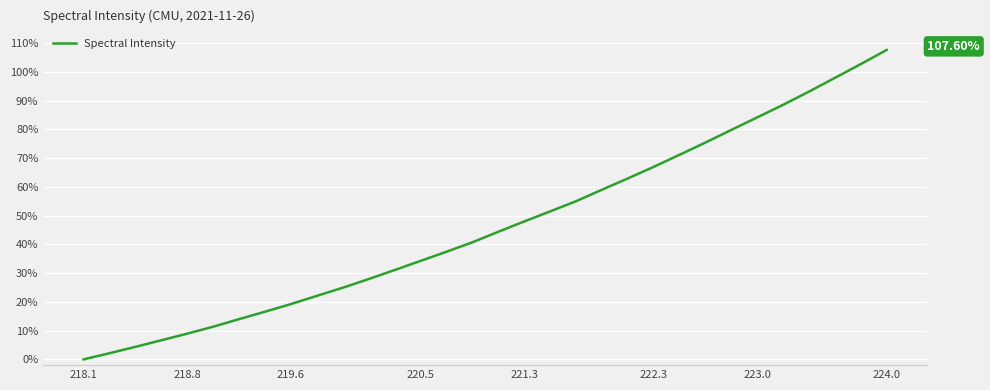

What is the difference between the maximum and minimum values?

107.6